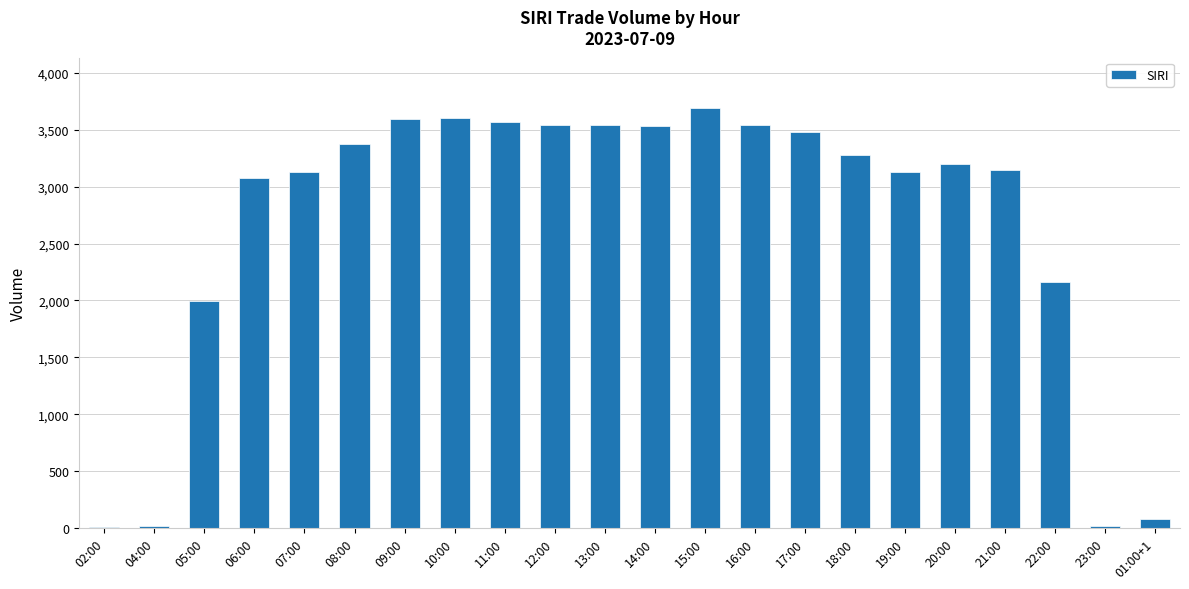

What is the average value?

2668